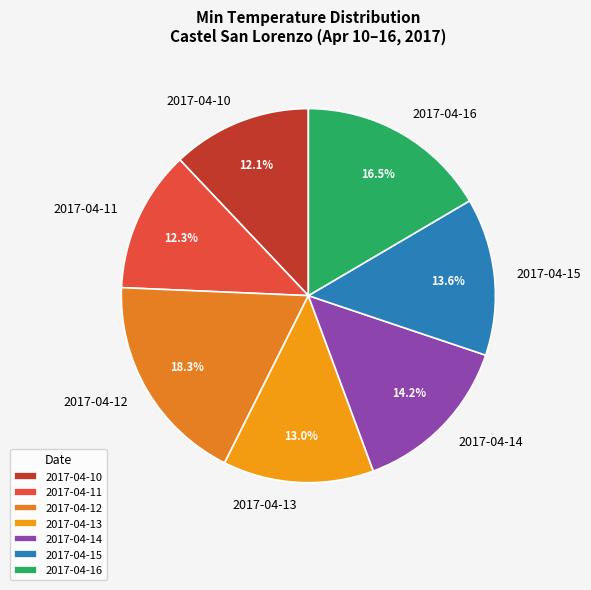

To the nearest percent, what is the combined percentage of 2017-04-16 and 2017-04-10?

29%